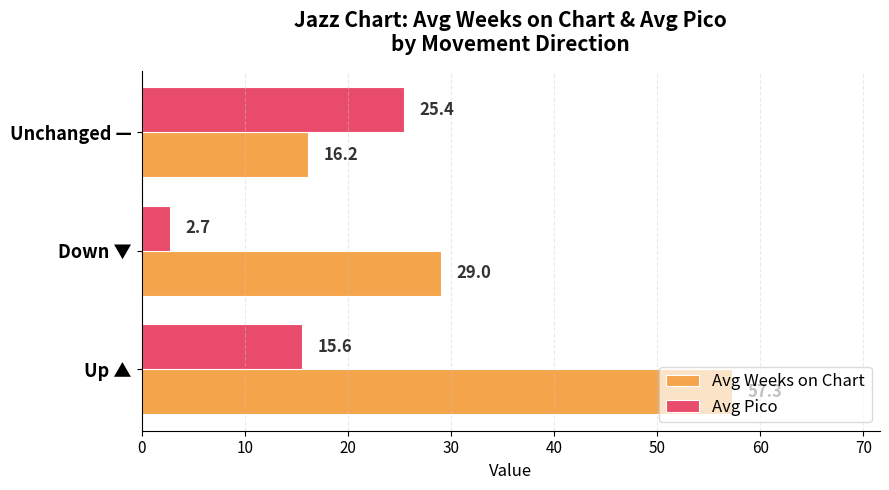

The Avg Pico series shows 7.4 at Unchanged —. True or false?

False